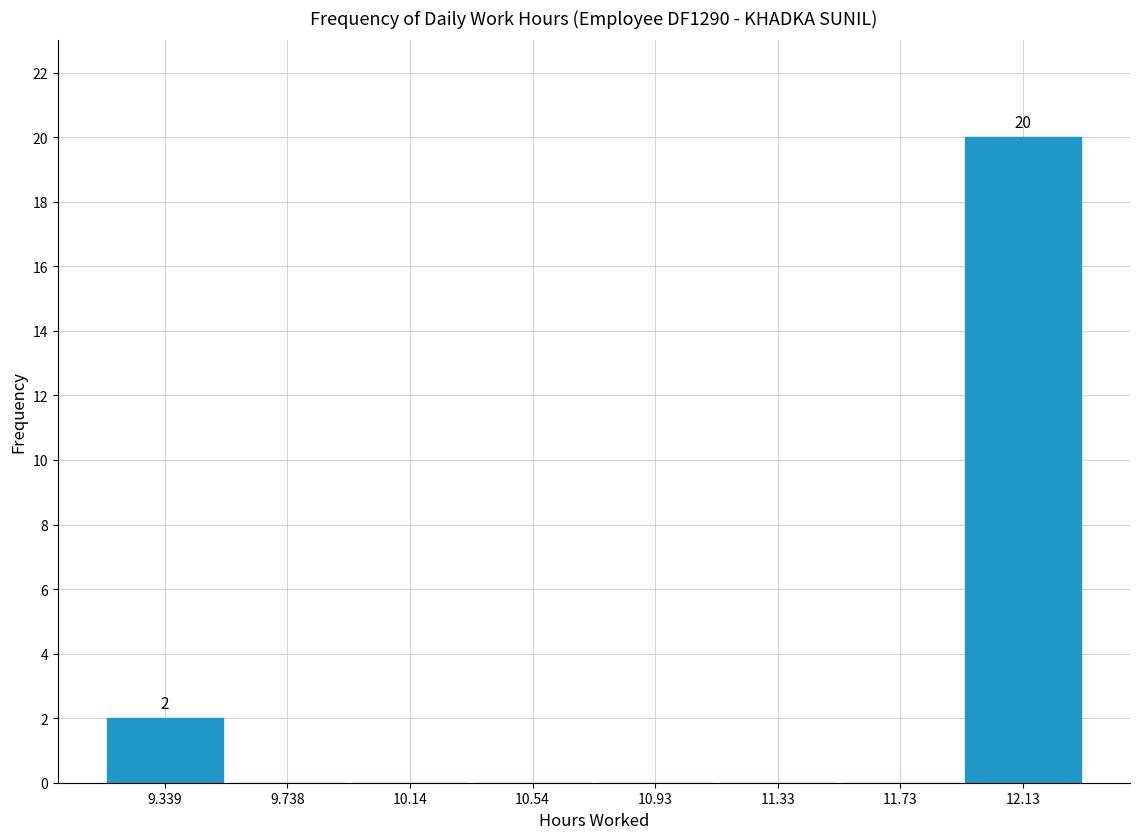

Which range on the x-axis has the tallest bar?

11.95 to 12.35